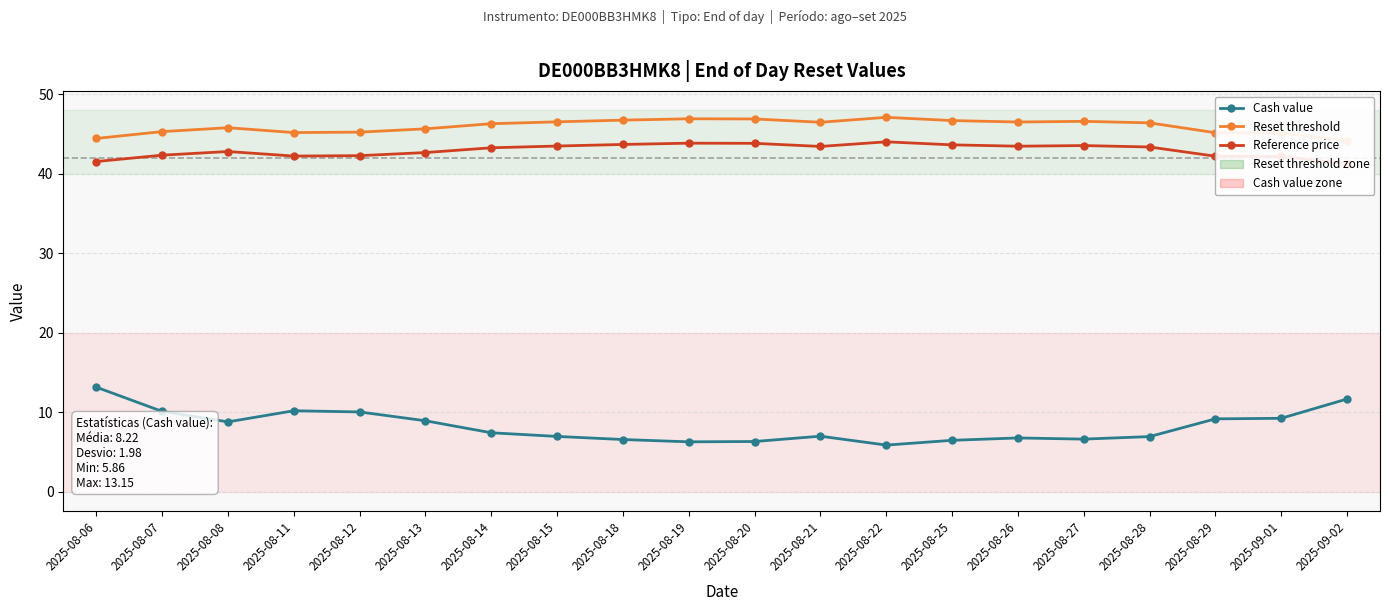

How many categories are shown in the chart?

20